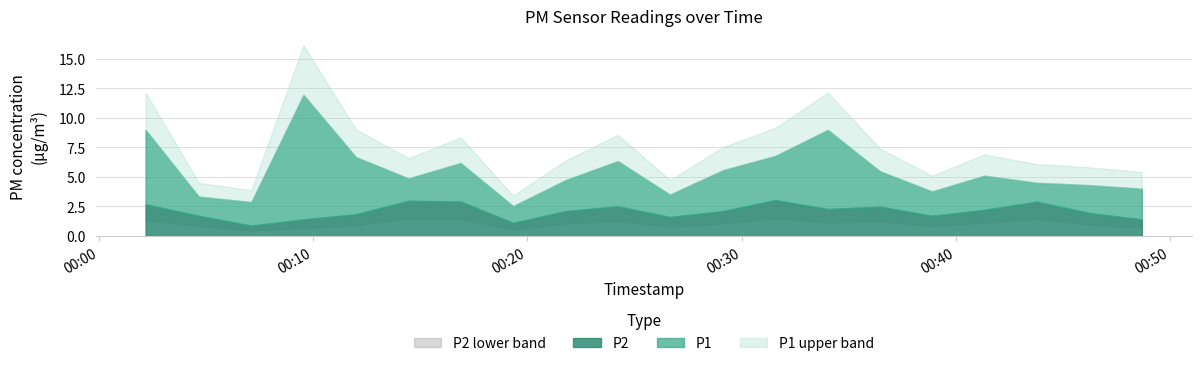

True or false: P1 has a value of 9.0 at 2024-01-15T00:34:01.

True